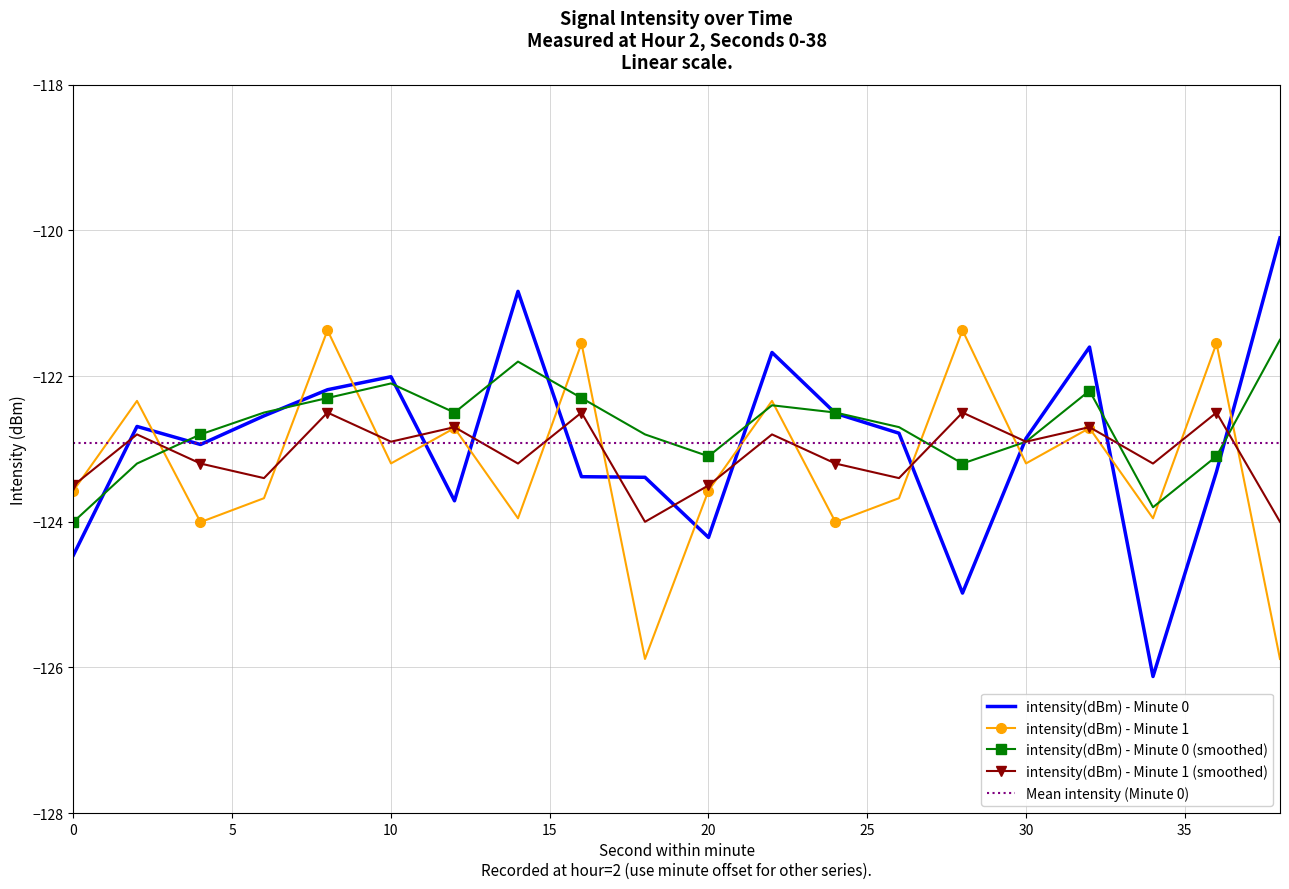

In intensity(dBm) - Minute 1, how many points are lower than both neighbors (excluding endpoints)?

7